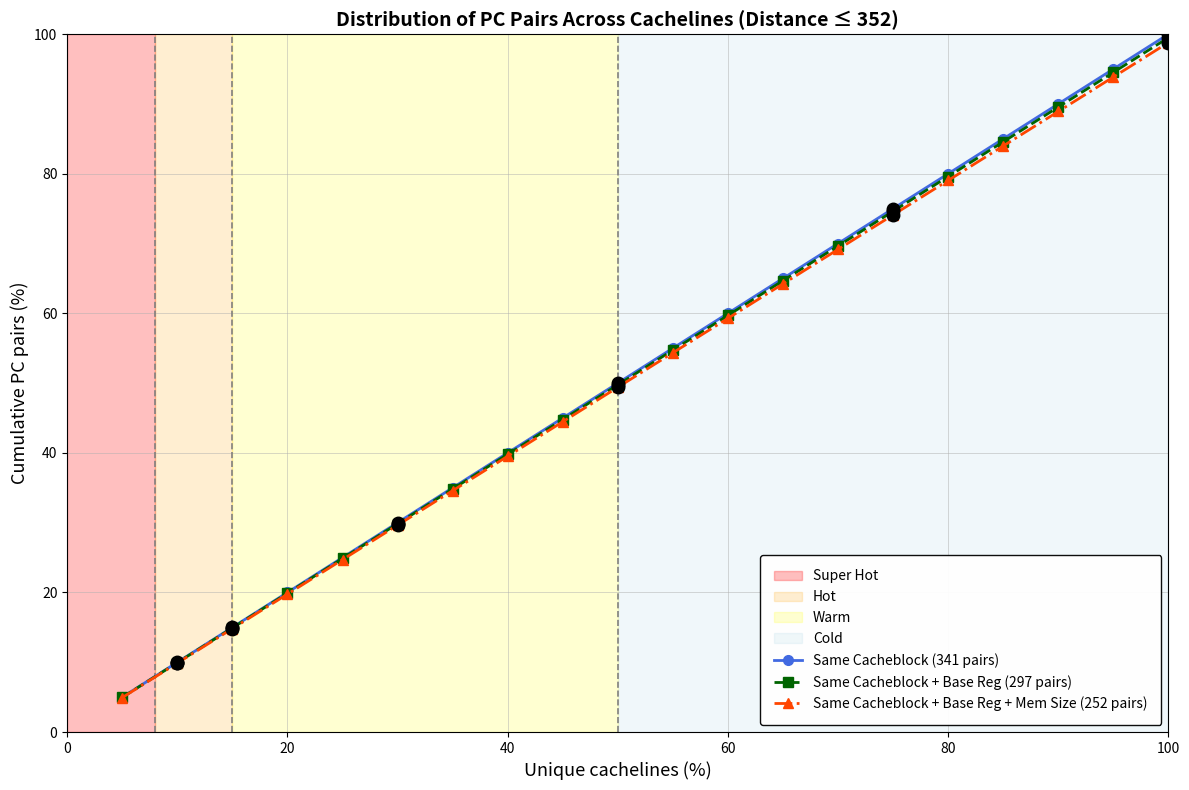

True or false: Same Cacheblock + Base Reg (297 pairs) has more than 0 interior local peaks.

False